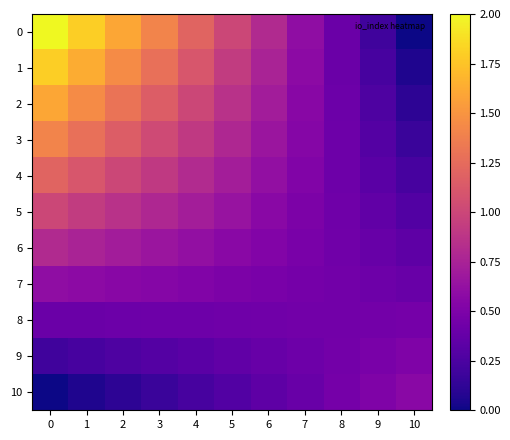

What is the difference between the highest and lowest values at 10?

0.6